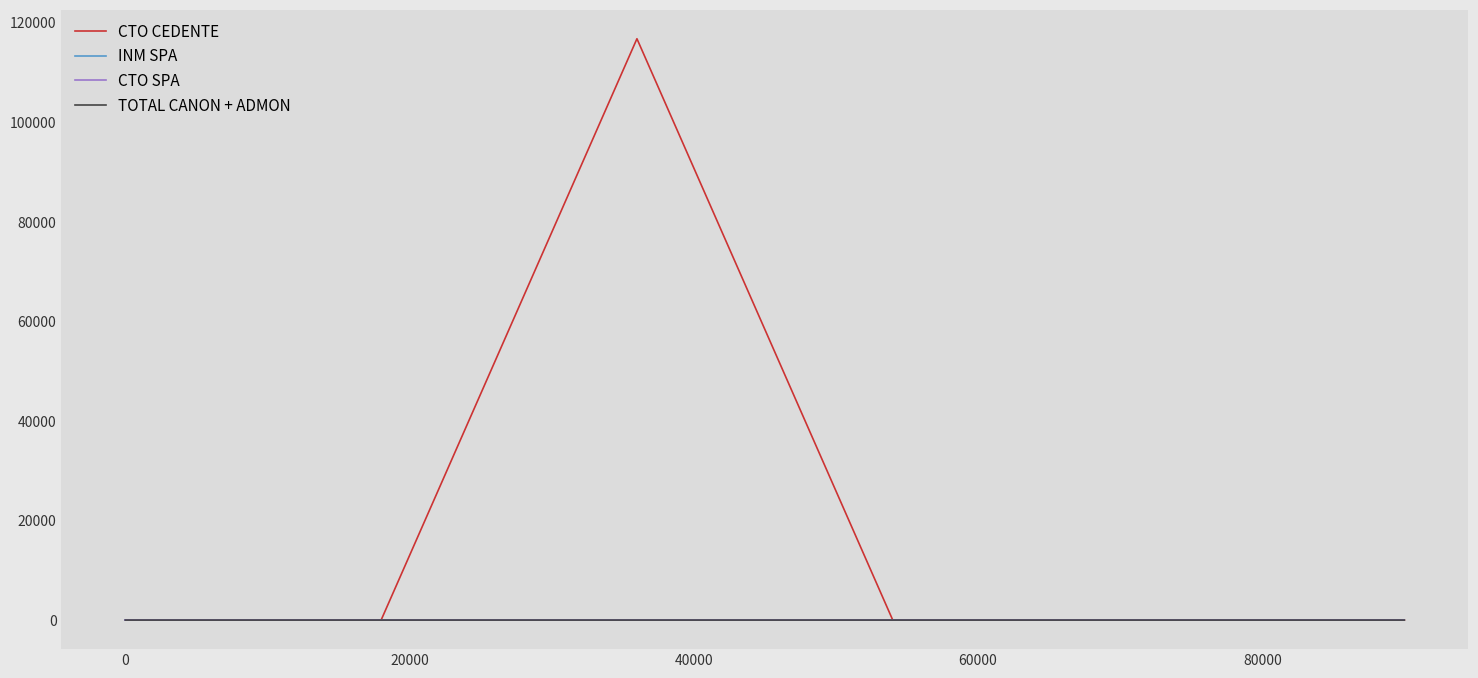

At how many categories does at least one series exceed 104342?

1